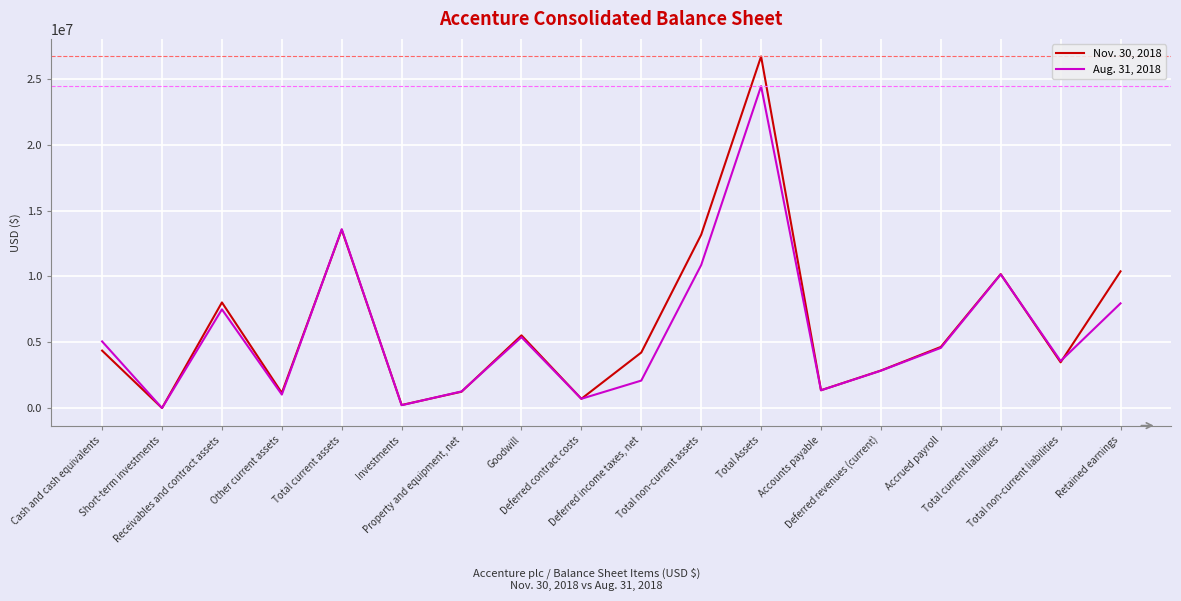

Which series ends up on top after the final intersection of Nov. 30, 2018 and Aug. 31, 2018?

Nov. 30, 2018